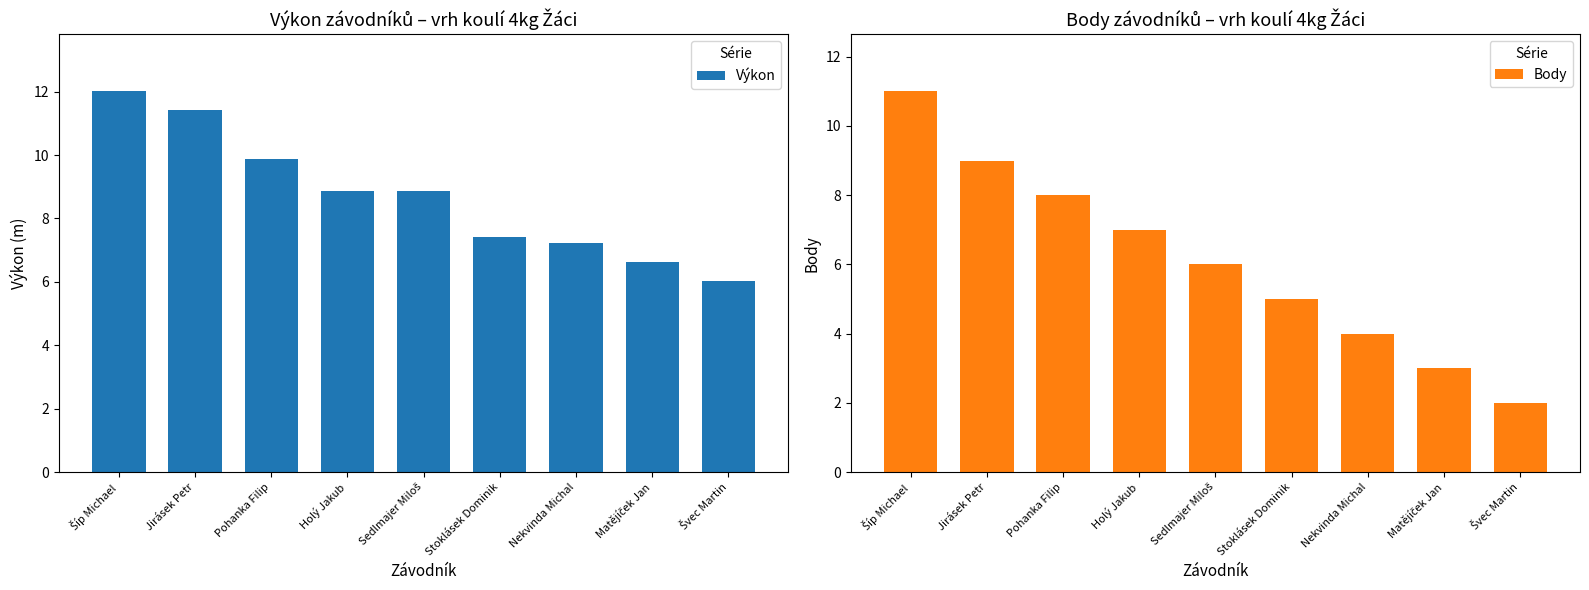

What is the label of the 1st bar from the left?

Šíp Michael